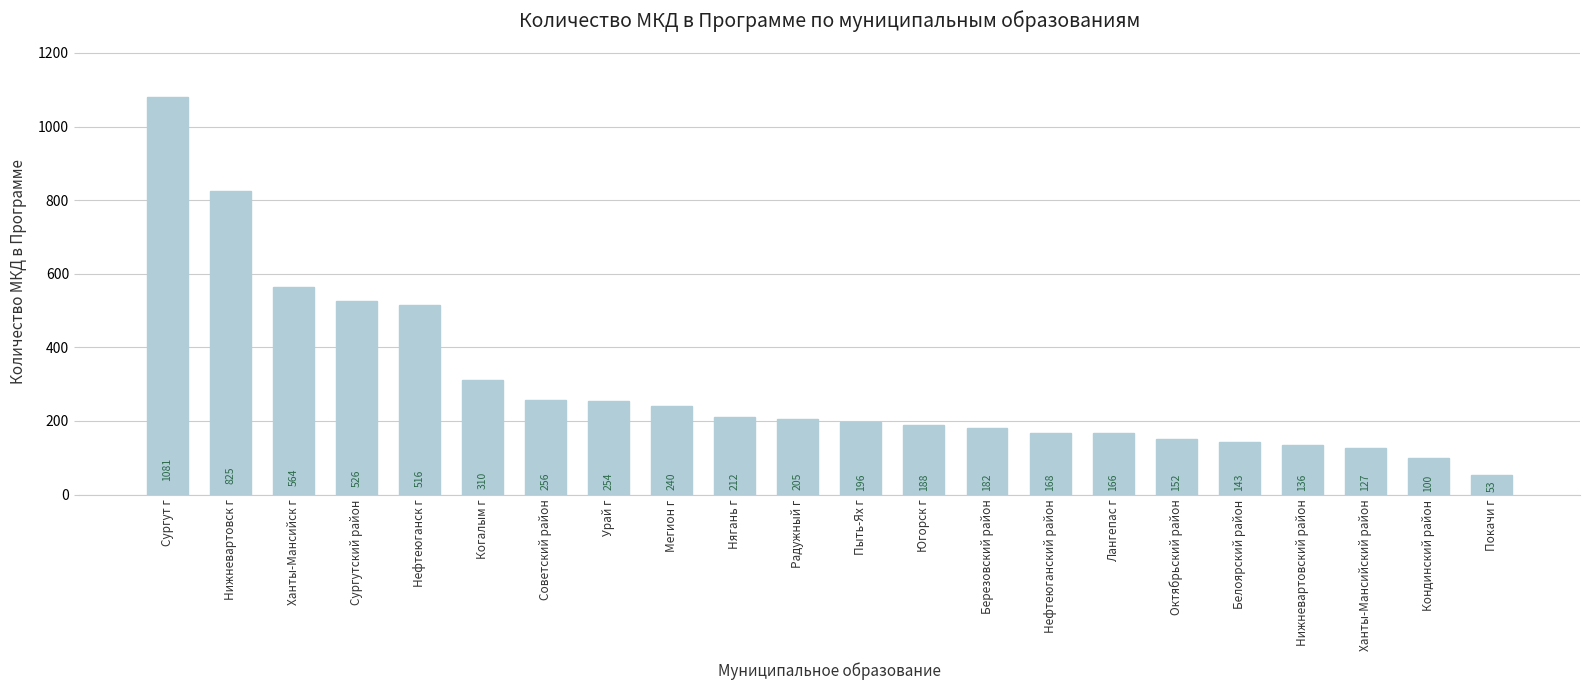

How many values are below 205?

11